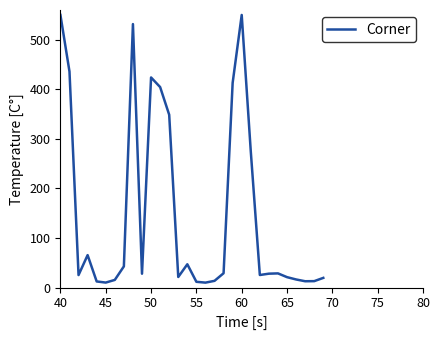

What is the greatest value displayed?

550.0